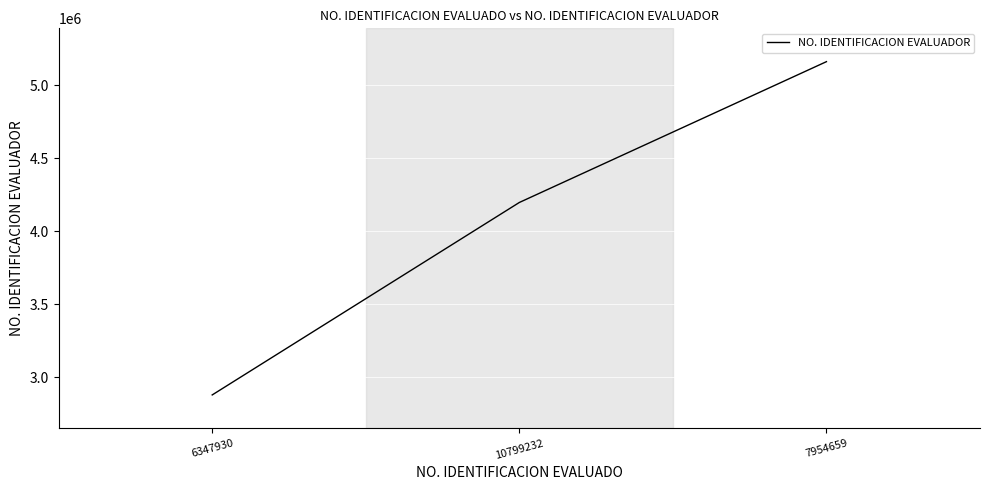

List the labels in order of value, smallest first.

6347930, 10799232, 7954659